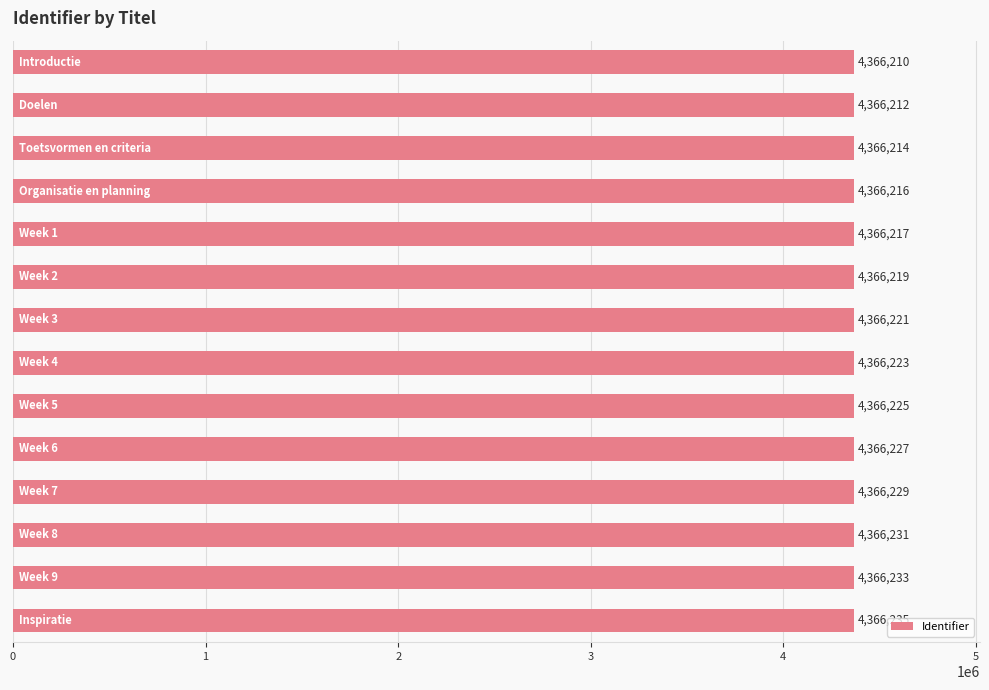

Reading top to bottom, transcribe all the data shown in this chart.

4366210	4366212	4366214	4366216	4366217	4366219	4366221	4366223	4366225	4366227	4366229	4366231	4366233	4366235